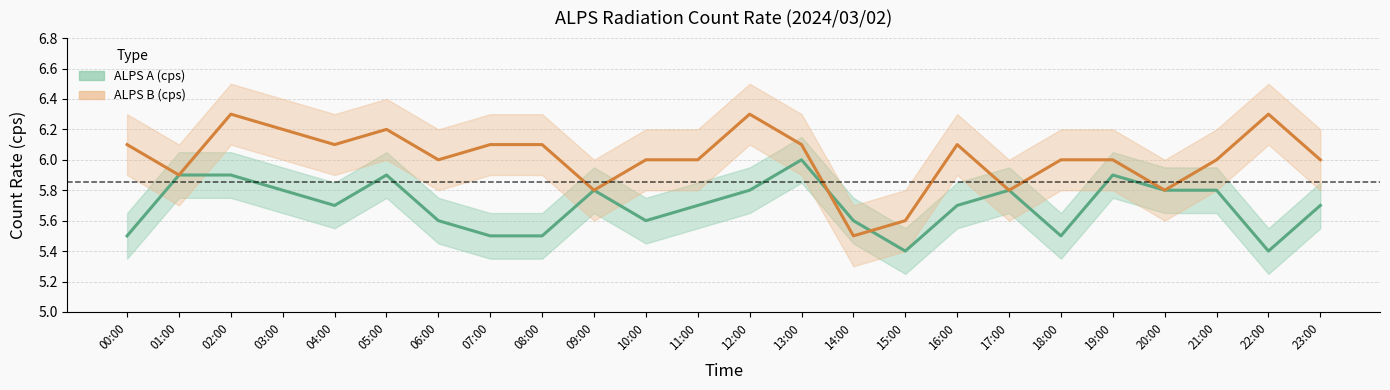

The ALPS A (cps) series shows 3.6 at 12:00. True or false?

False